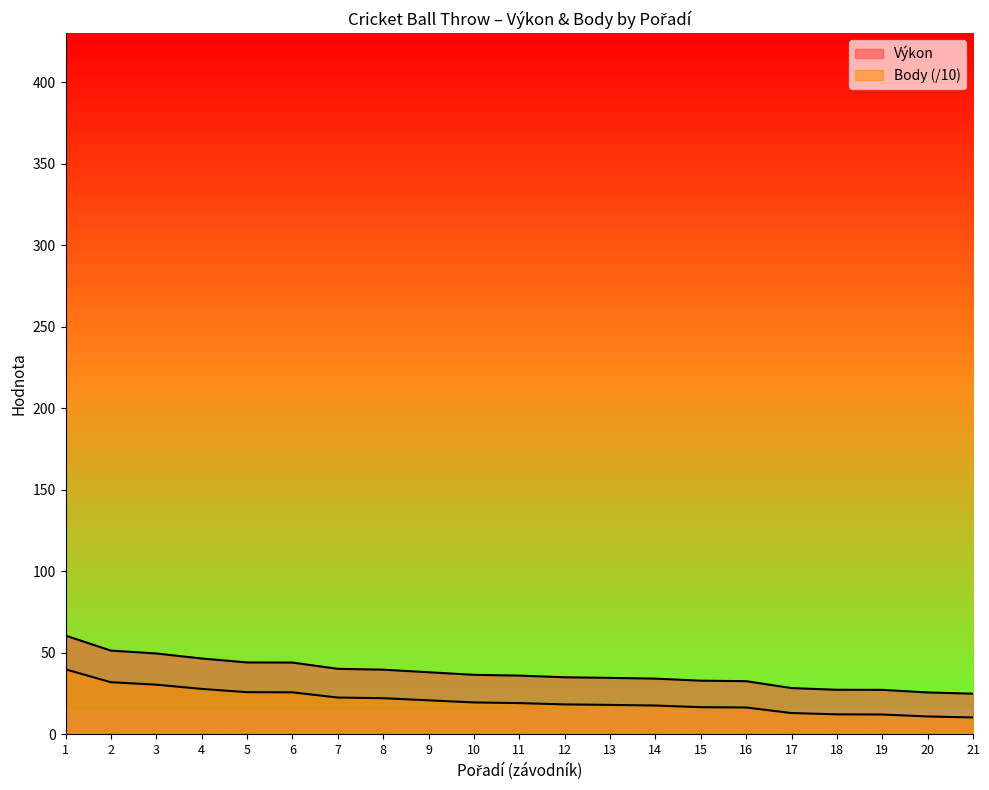

True or false: Výkon has more than 1 points higher than both neighbors.

False